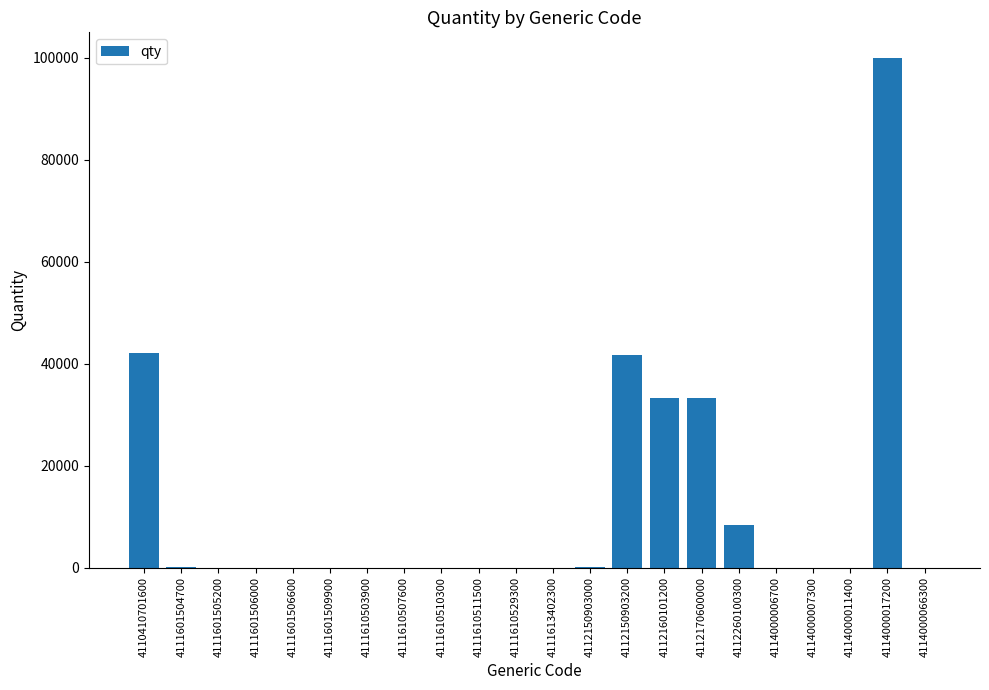

How many categories are shown in the chart?

22